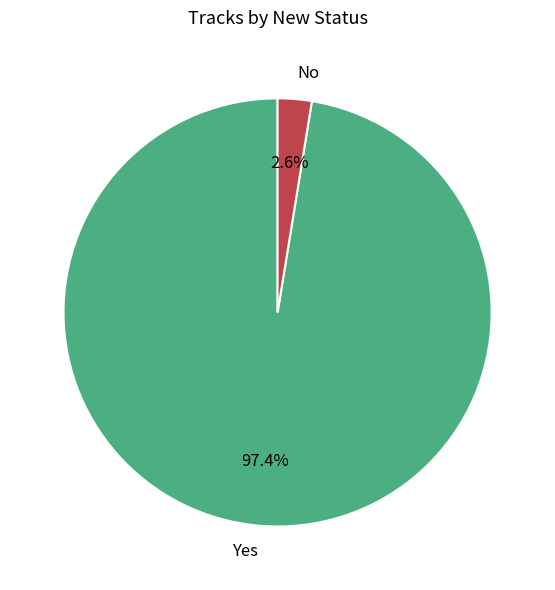

How many segments does this pie chart have?

2